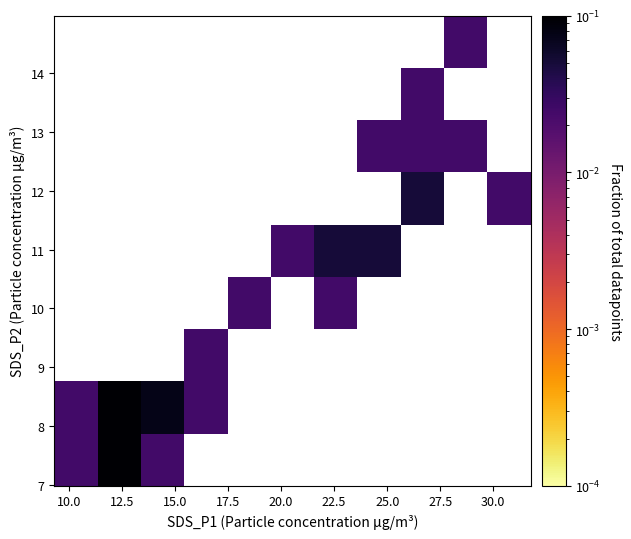

At how many categories does at least one series exceed 0?

11